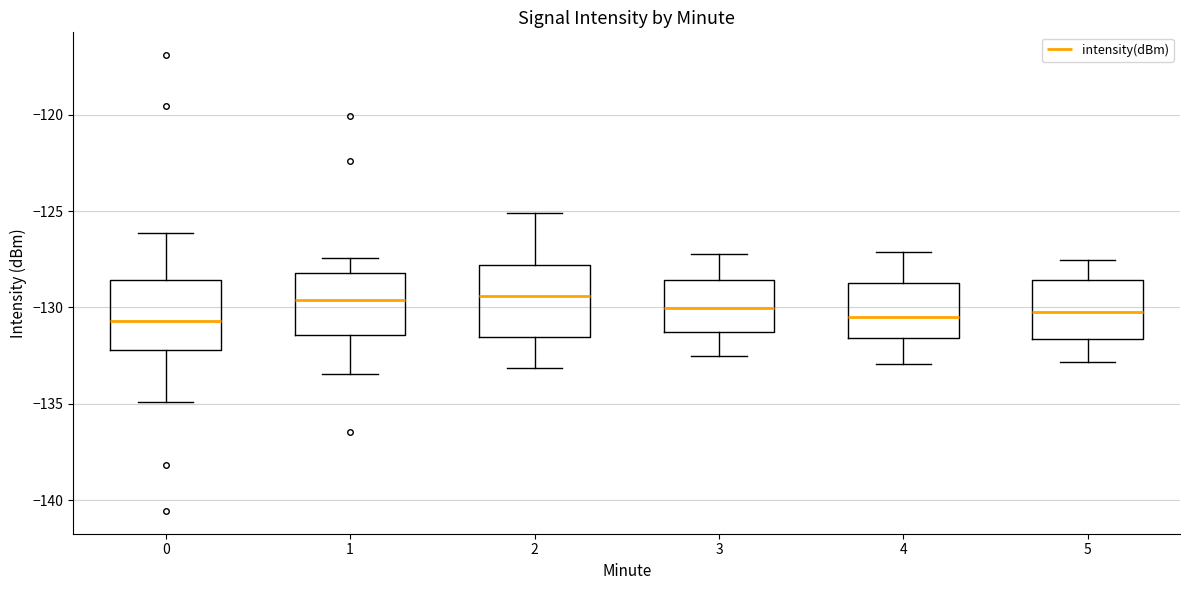

Reading left to right, read every box against the y-axis: the position of its median line, the range the box covers, and the ends of its whiskers. The values are not printed on the chart, so give them approximately, as read against the axis.

0: median -130.5, box -132.0 to -128.5, whiskers -135.0 to -126.0
1: median -129.5, box -131.5 to -128.0, whiskers -133.5 to -127.5
2: median -129.5, box -131.5 to -128.0, whiskers -133.0 to -125.0
3: median -130.0, box -131.5 to -128.5, whiskers -132.5 to -127.0
4: median -130.5, box -131.5 to -128.5, whiskers -133.0 to -127.0
5: median -130.0, box -131.5 to -128.5, whiskers -133.0 to -127.5